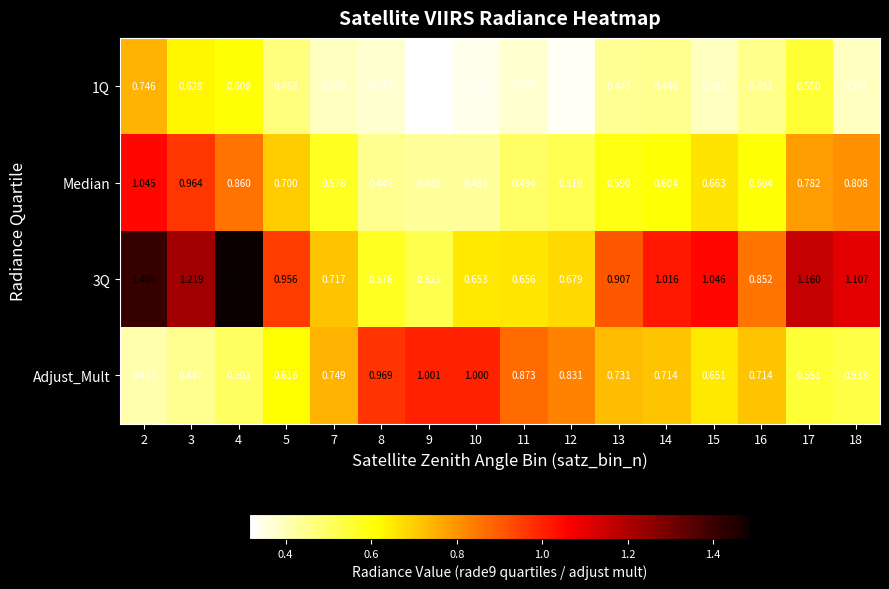

What is the spread (max minus min) of values at 2?

1.0